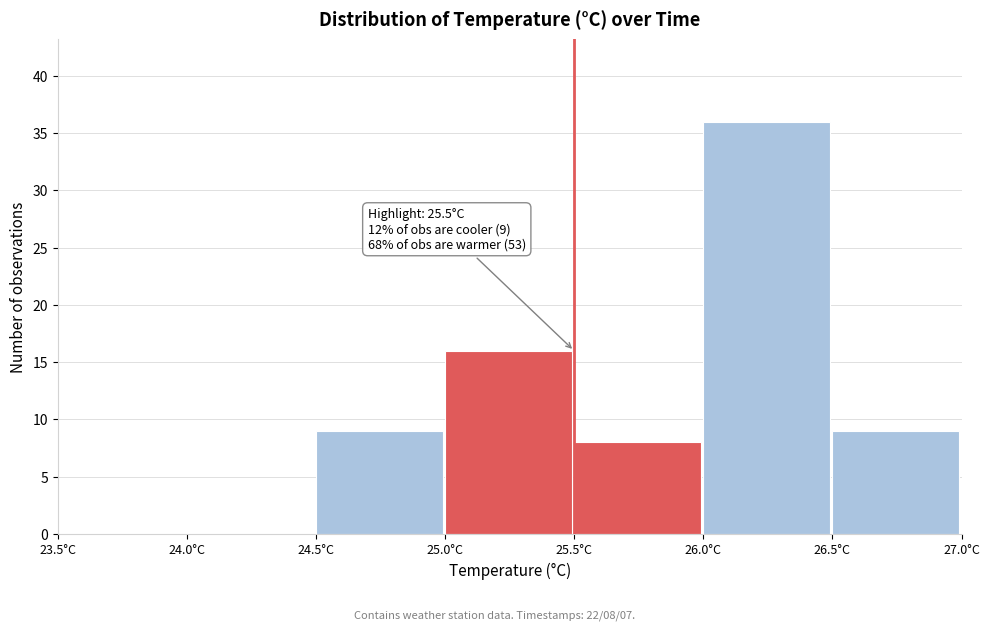

Which range on the x-axis has the tallest bar?

26.0 to 26.5